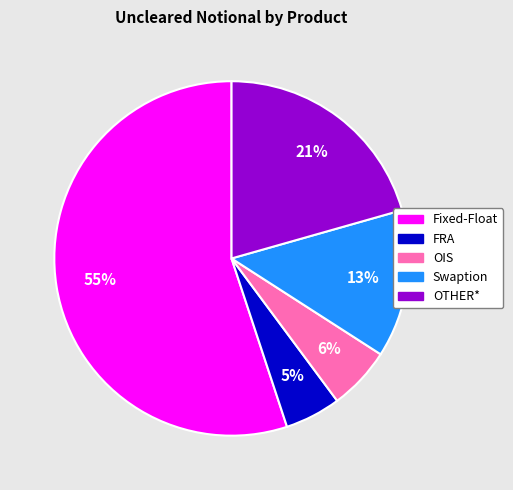

Which slice represents more than half of the pie?

Fixed-Float